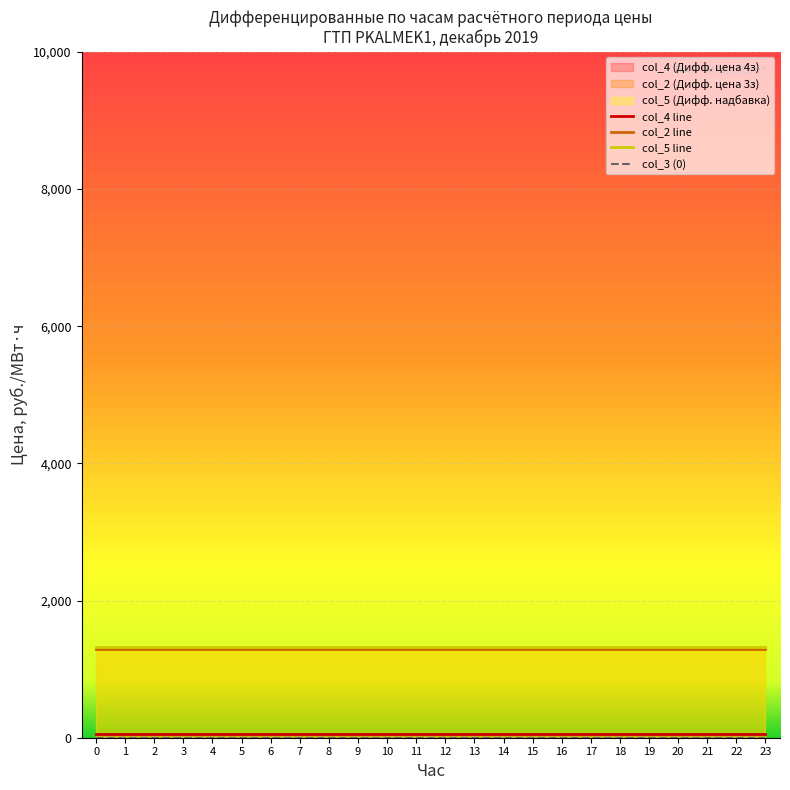

Rank the series by their maximum value, from lowest to highest.

col_3 (0), col_4 line, col_2 line, col_5 line